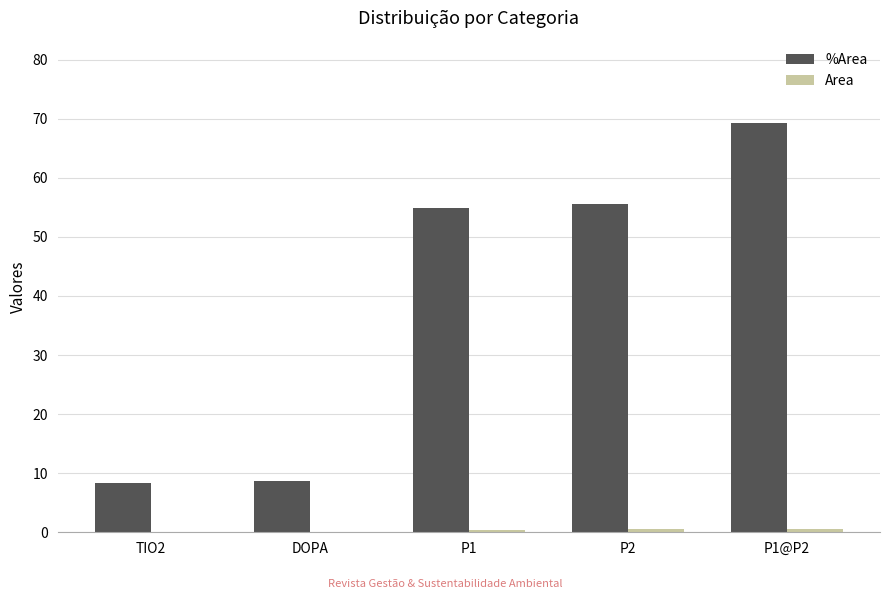

Are the bars grouped side by side (vs. stacked)?

Yes